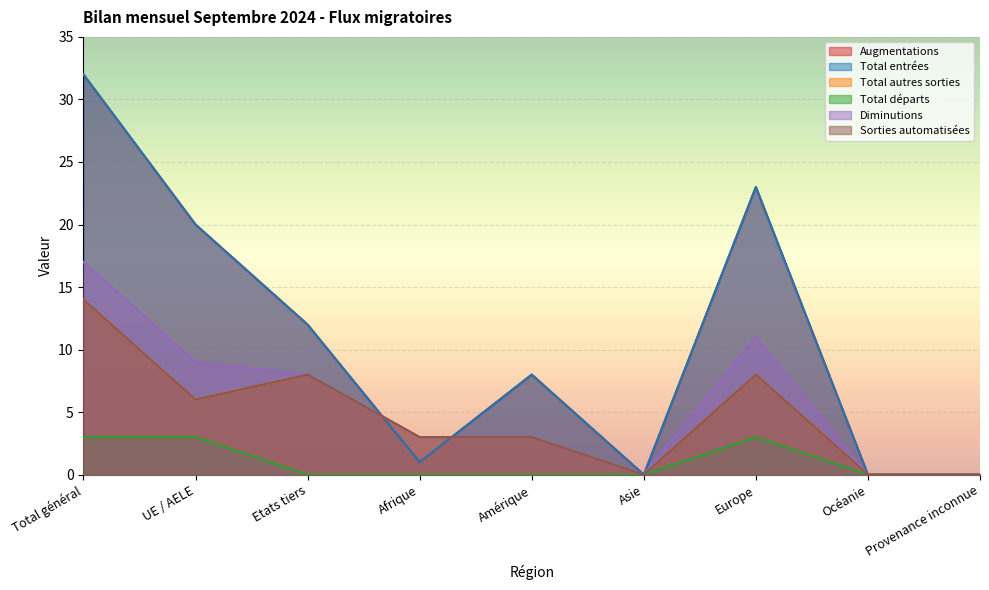

Which series has the largest total across all categories?

Augmentations